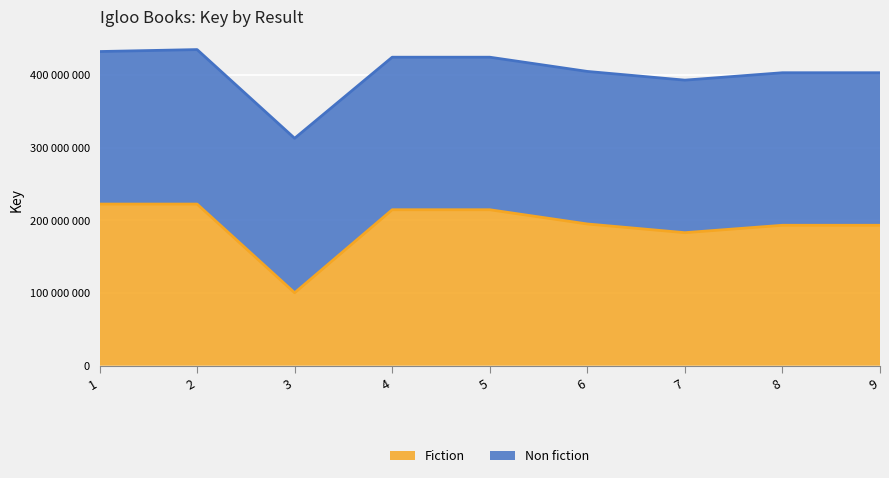

Is it true that the value at 7 is 183112715?

True